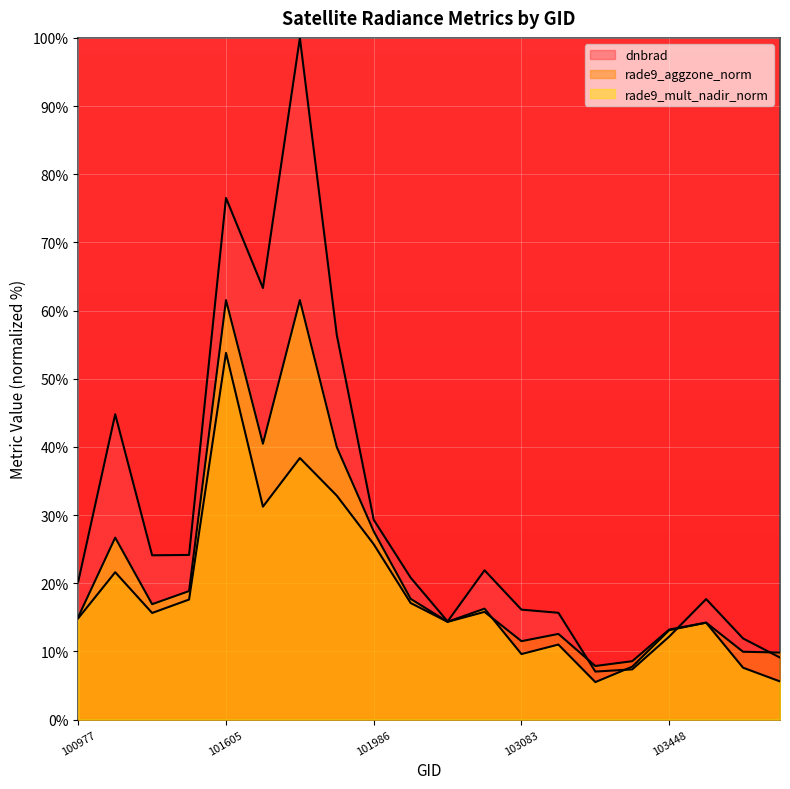

True or false: rade9_aggzone_norm and rade9_mult_nadir_norm intersect in this chart.

True